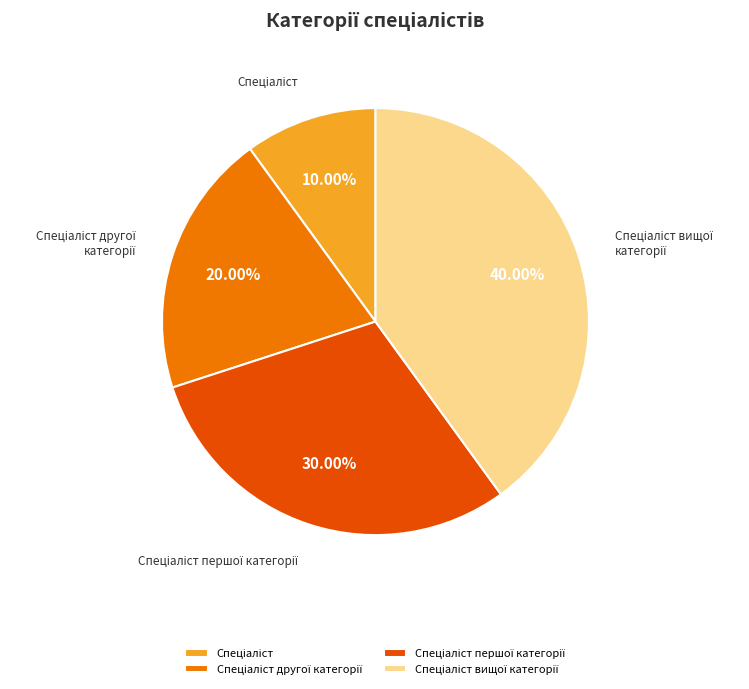

Does any single category account for the majority?

No